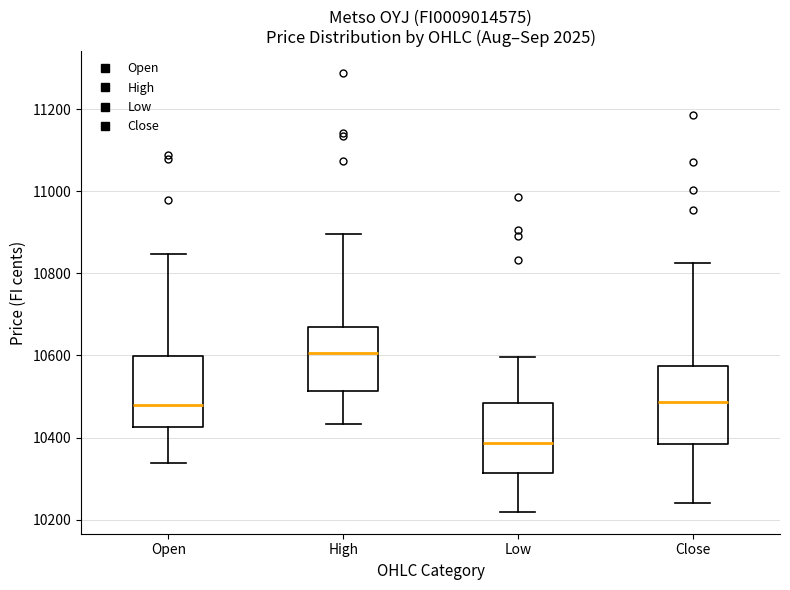

Reading left to right, read every box against the y-axis: the position of its median line, the range the box covers, and the ends of its whiskers. The values are not printed on the chart, so give them approximately, as read against the axis.

Open: median 10480, box 10420 to 10600, whiskers 10340 to 10840
High: median 10600, box 10520 to 10660, whiskers 10440 to 10900
Low: median 10380, box 10320 to 10480, whiskers 10220 to 10600
Close: median 10480, box 10380 to 10580, whiskers 10240 to 10820